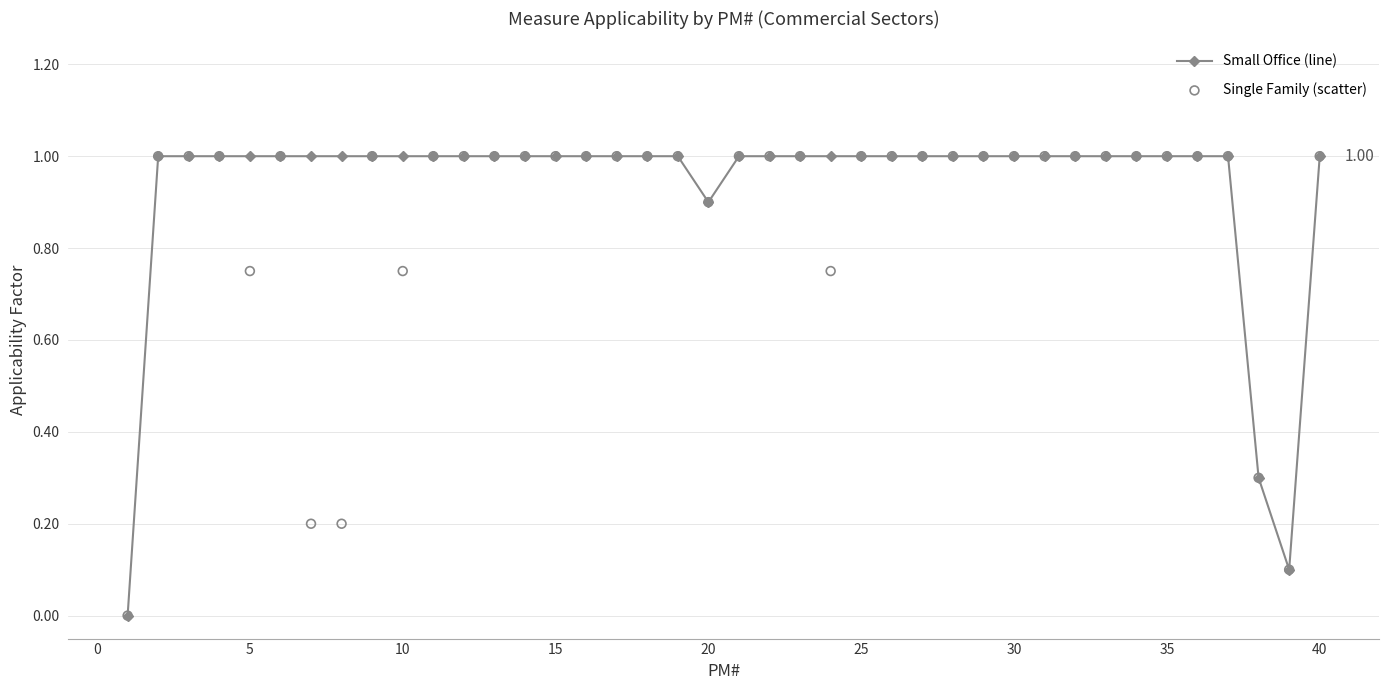

At how many categories does at least one series exceed 0?

39